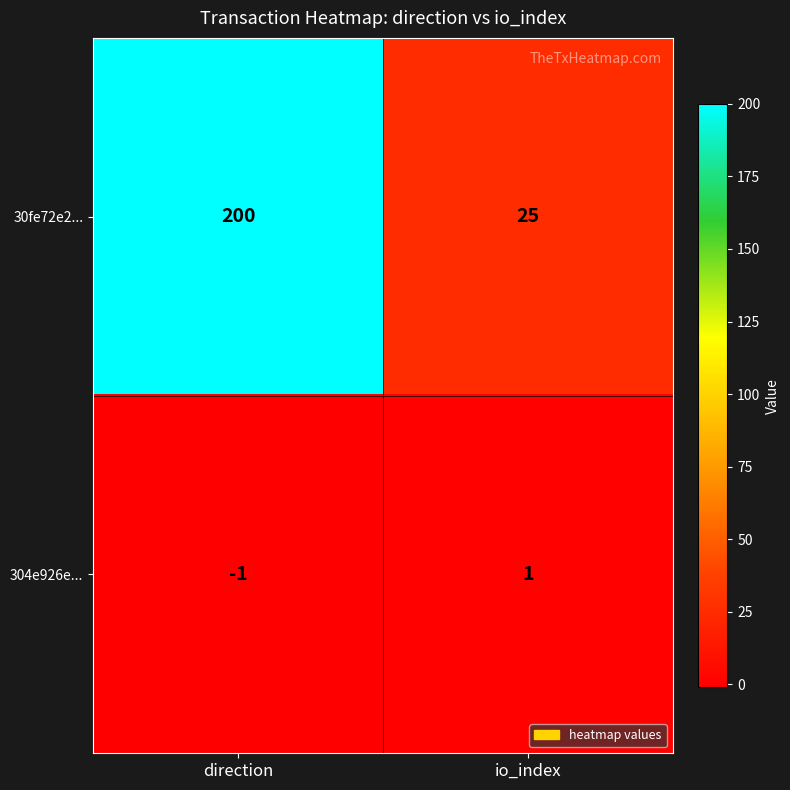

Which series has the largest range (max minus min)?

30fe72e2...